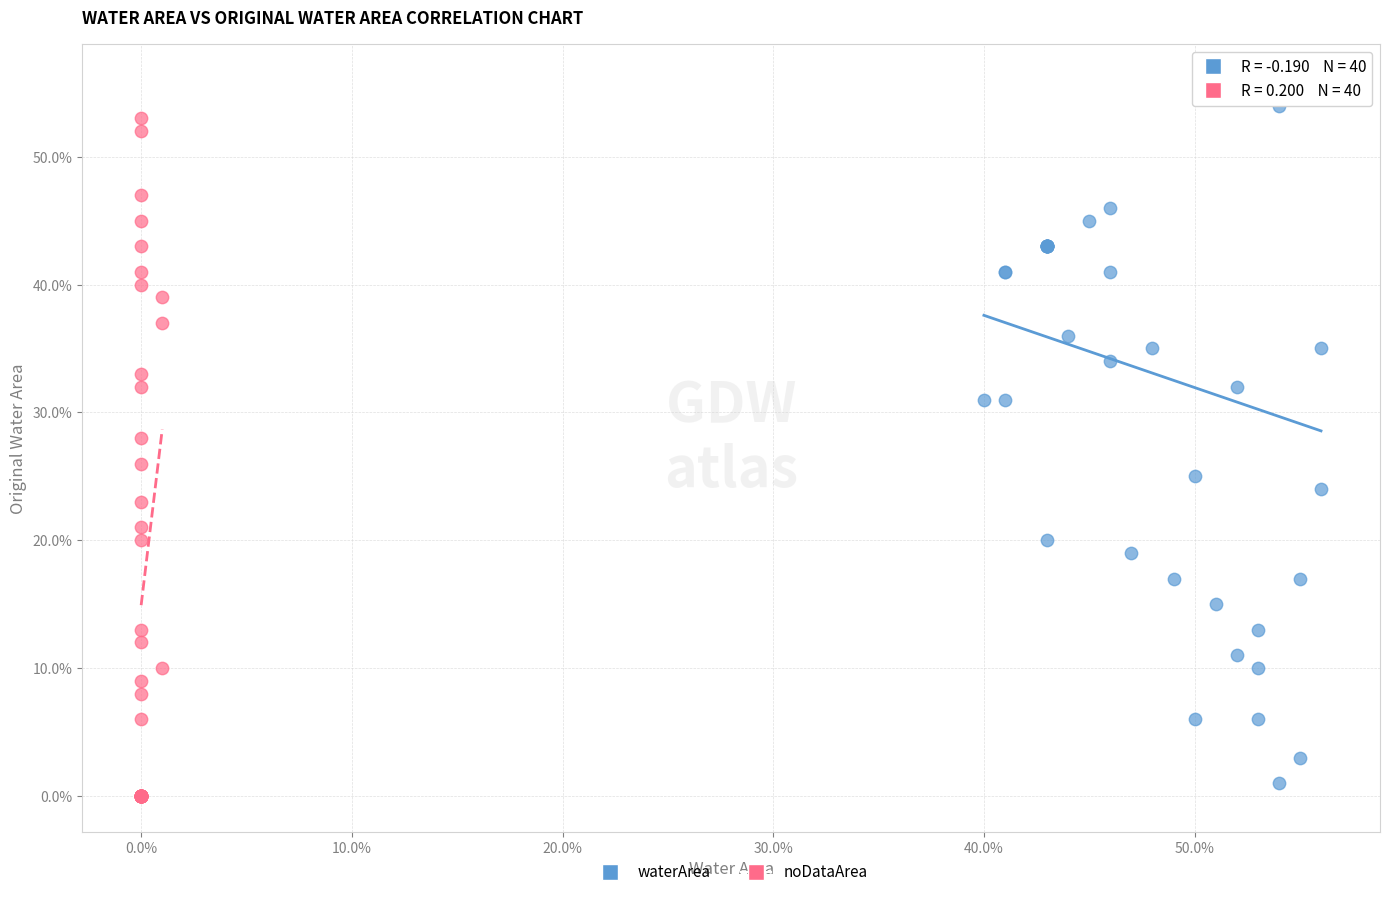

Which series reaches the maximum Y coordinate?

waterArea